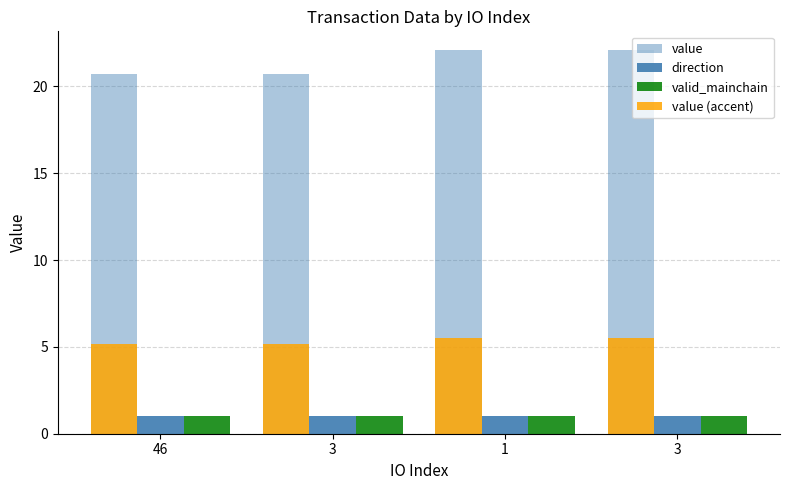

Which series has the largest total across all categories?

value